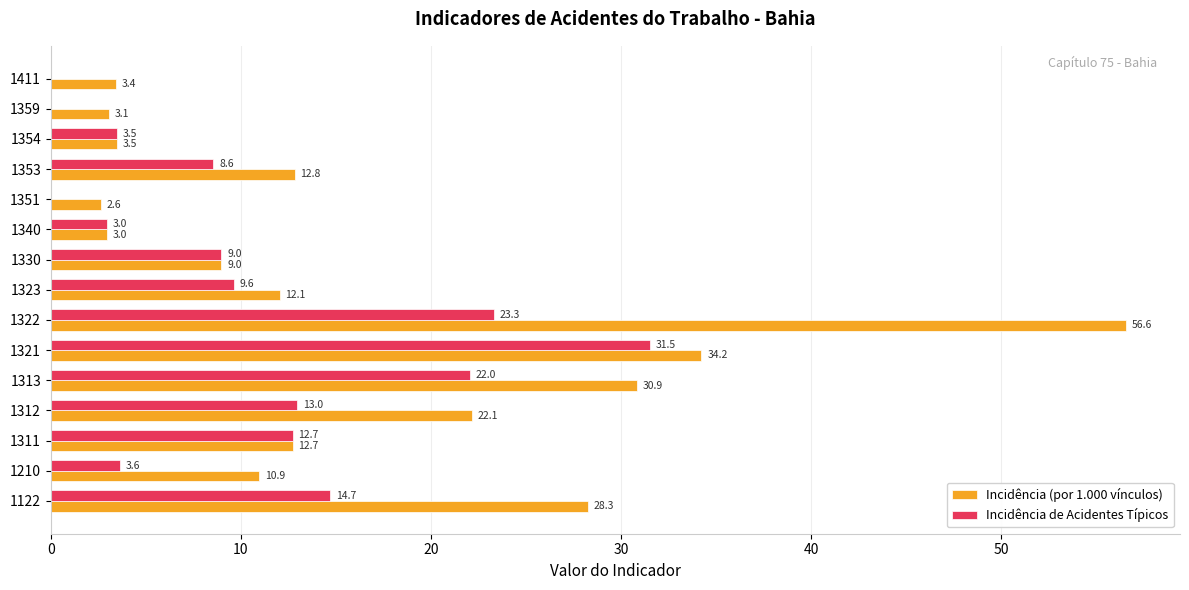

What is the approximate value of Incidência de Acidentes Típicos at 1322?

23.3